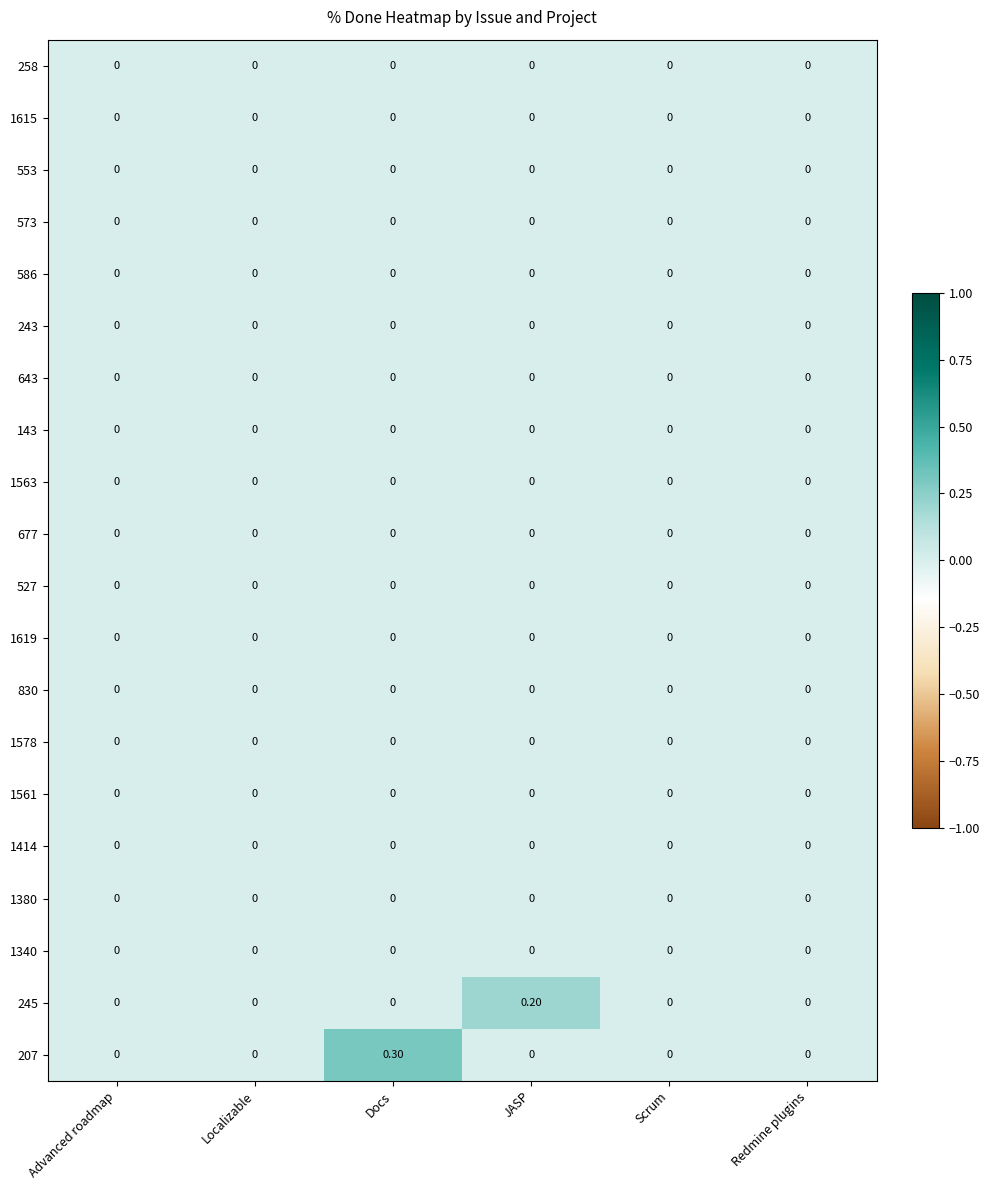

Which series has the largest range (max minus min)?

207